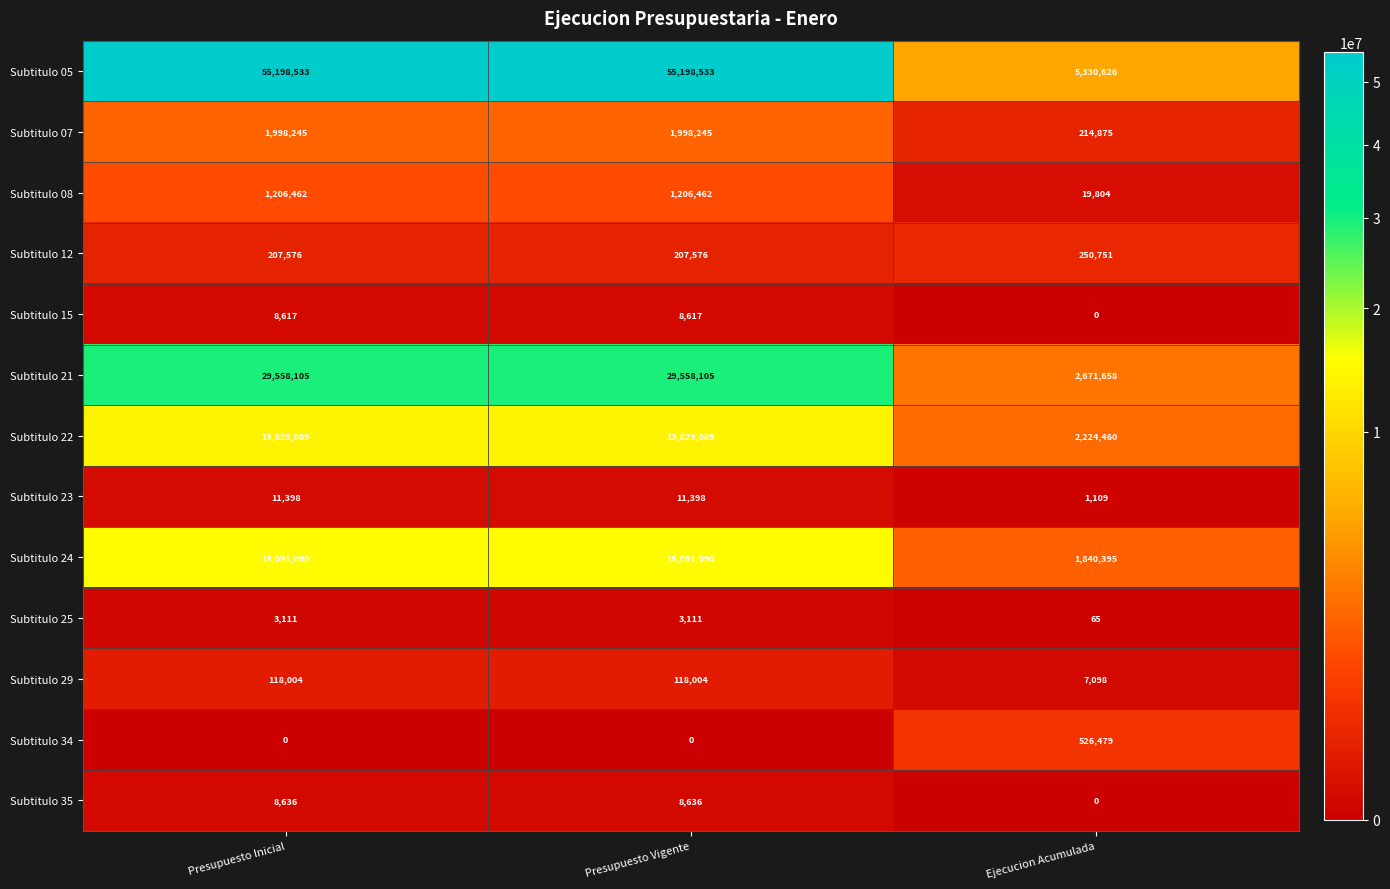

The value of Subtitulo 24 at Presupuesto Inicial is 15091090. True or false?

True